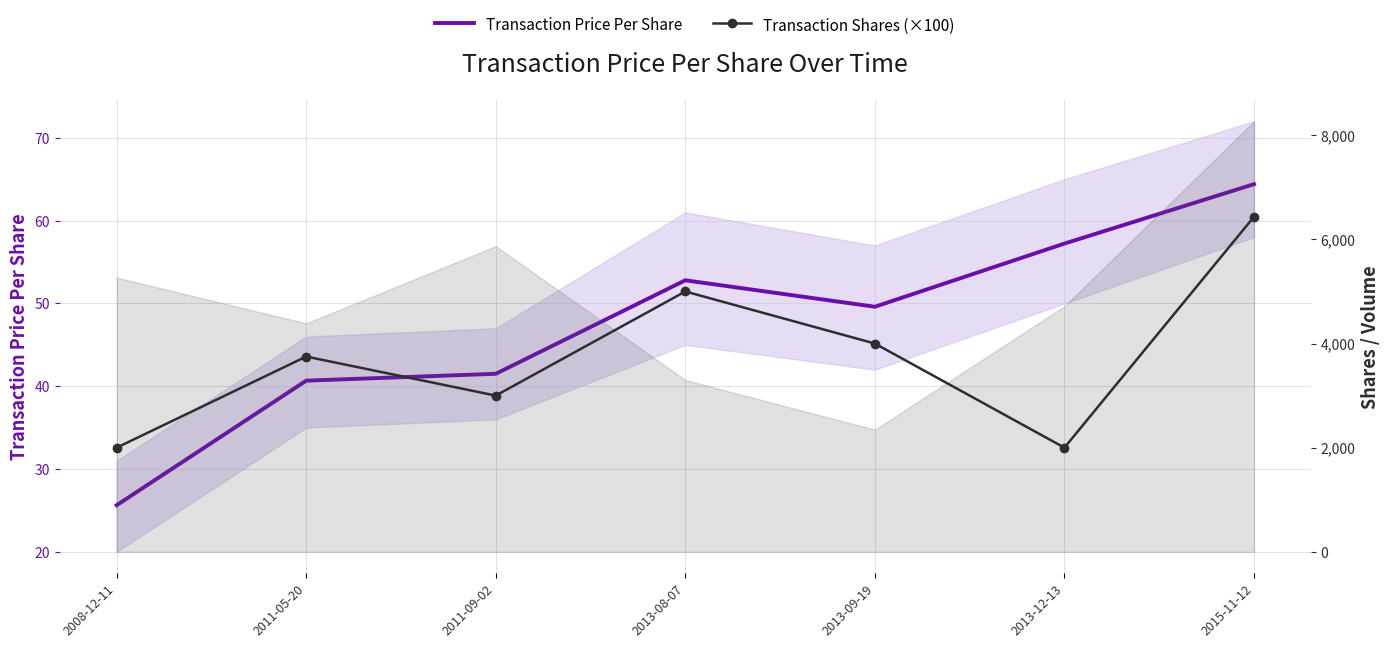

How many interior local peaks does the Transaction Price Per Share series have?

1